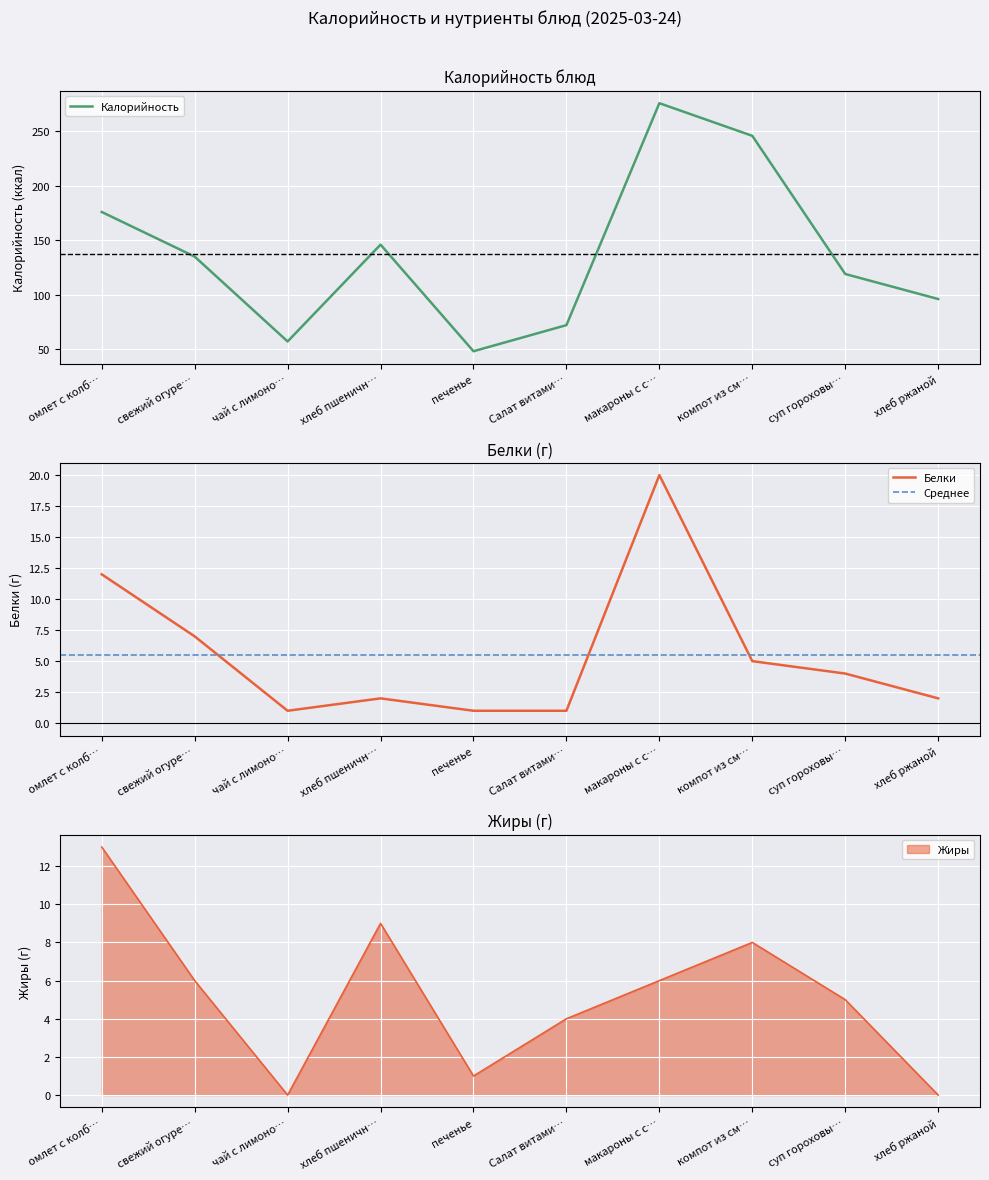

What is the difference between the second highest and second lowest values in the Белки series?

11